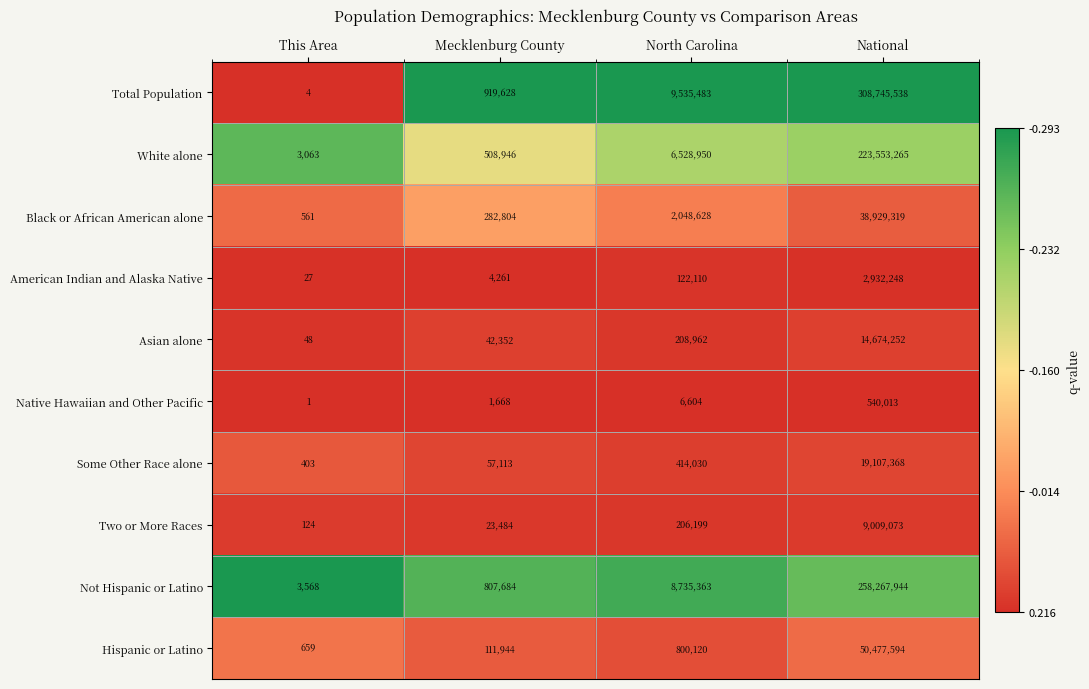

What is the sum of the Not Hispanic or Latino values at National and North Carolina?

267003307